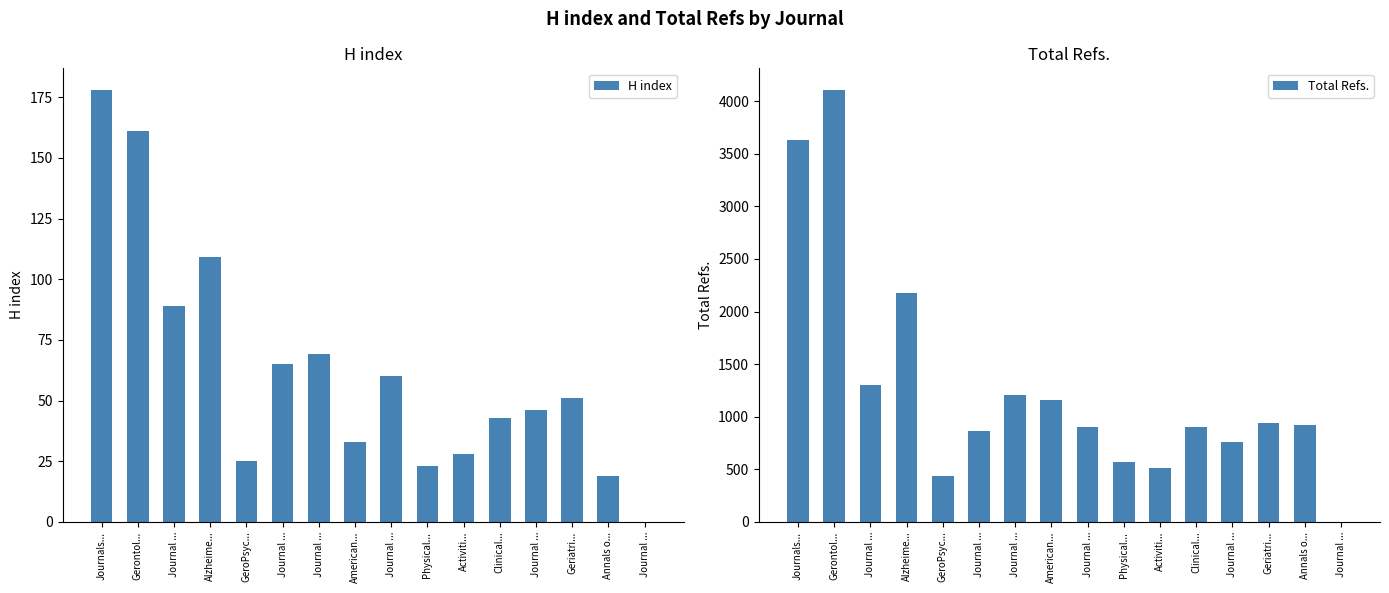

True or false: H index has a value of 43 at Clinical....

True